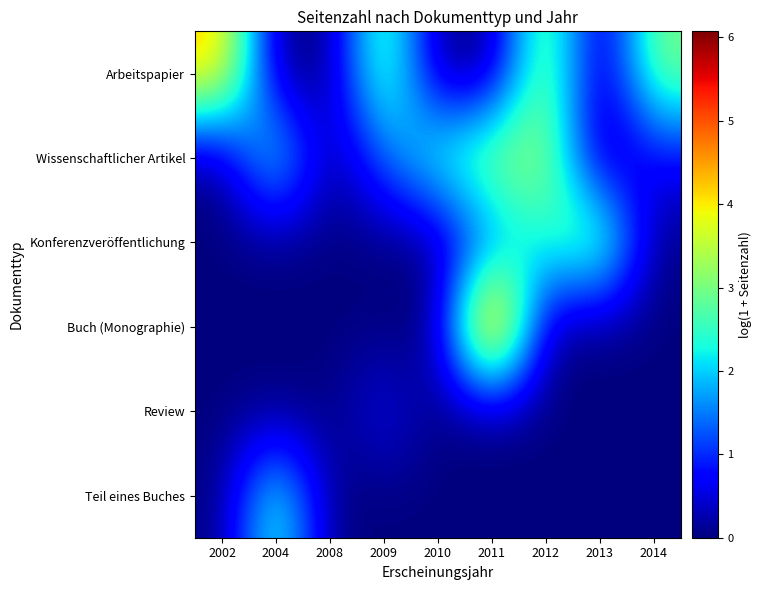

List the series in order of their peak value, highest first.

Buch (Monographie), Arbeitspapier, Wissenschaftlicher Artikel, Konferenzveröffentlichung, Teil eines Buches, Review